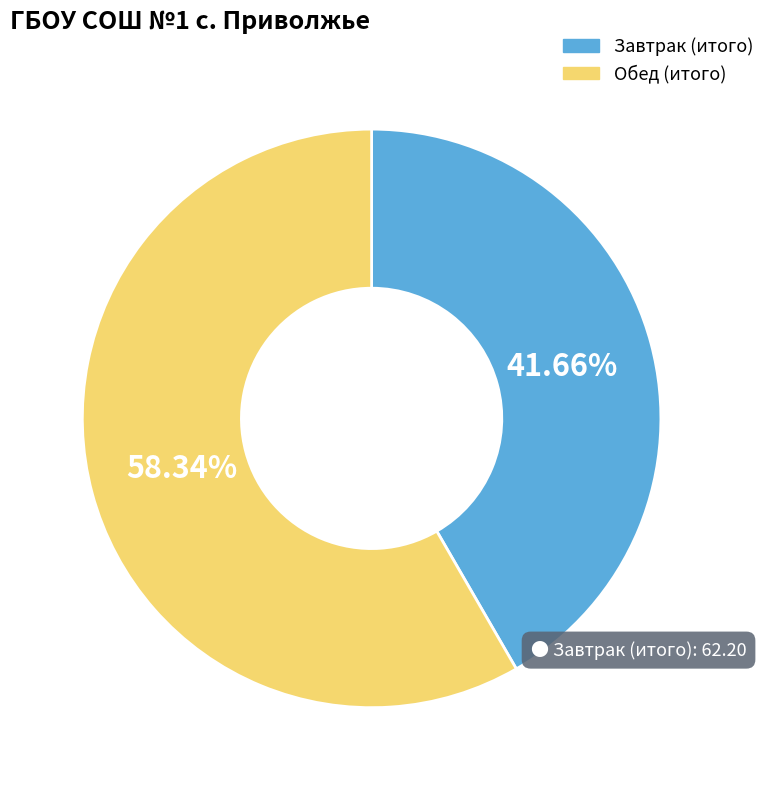

Which category accounts for the majority?

Обед (итого)